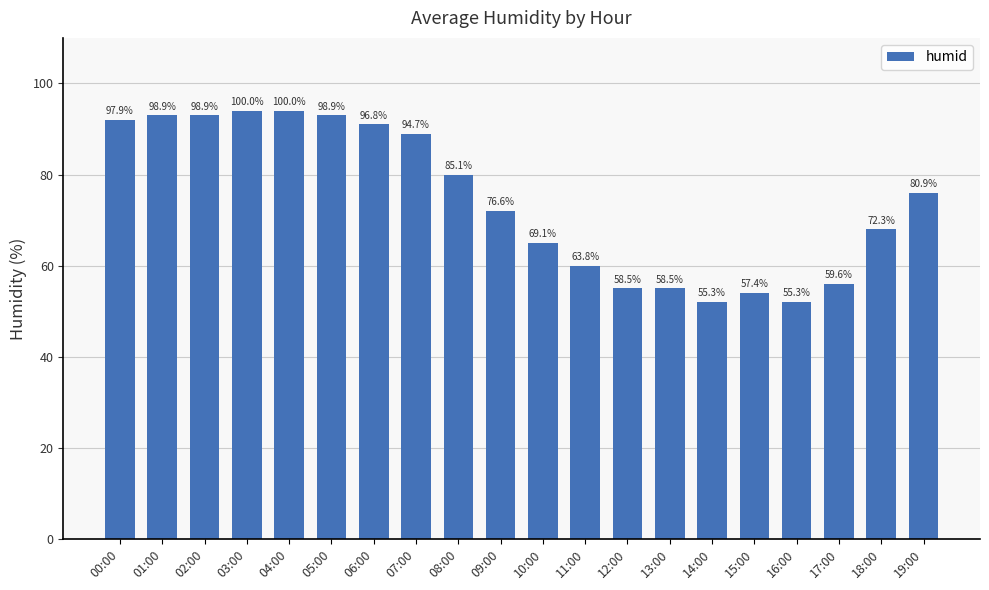

Does the chart contain any negative values?

No